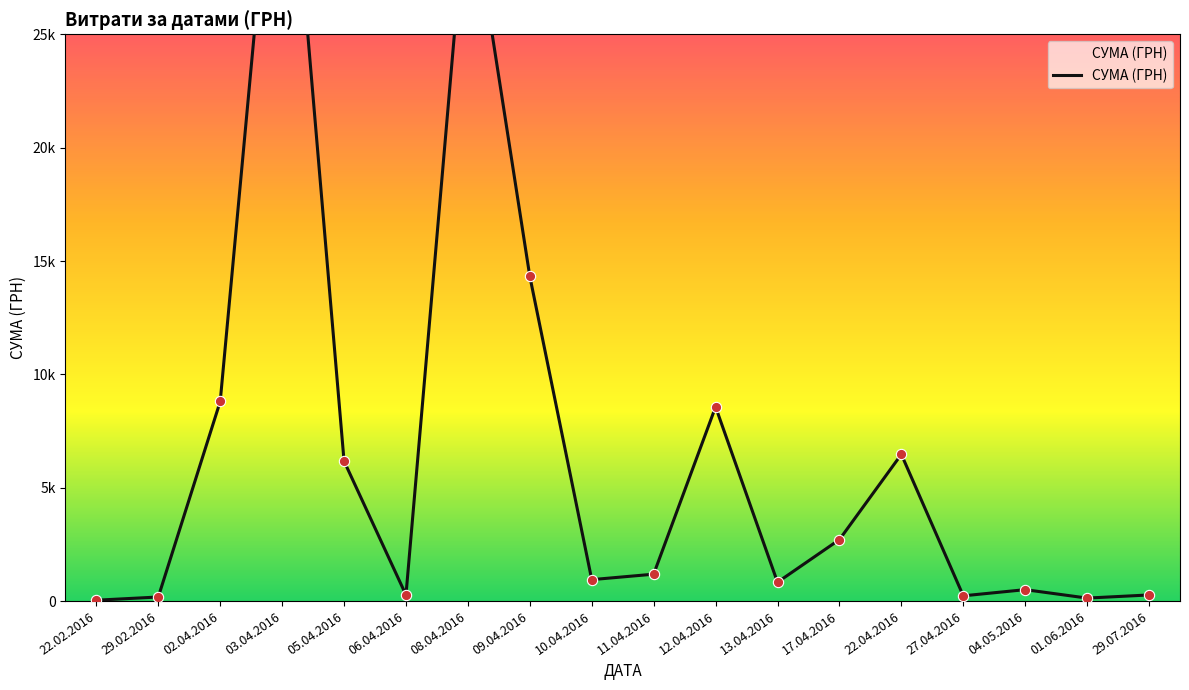

What is the change in value from 10.04.2016 to 01.06.2016?

-813.9